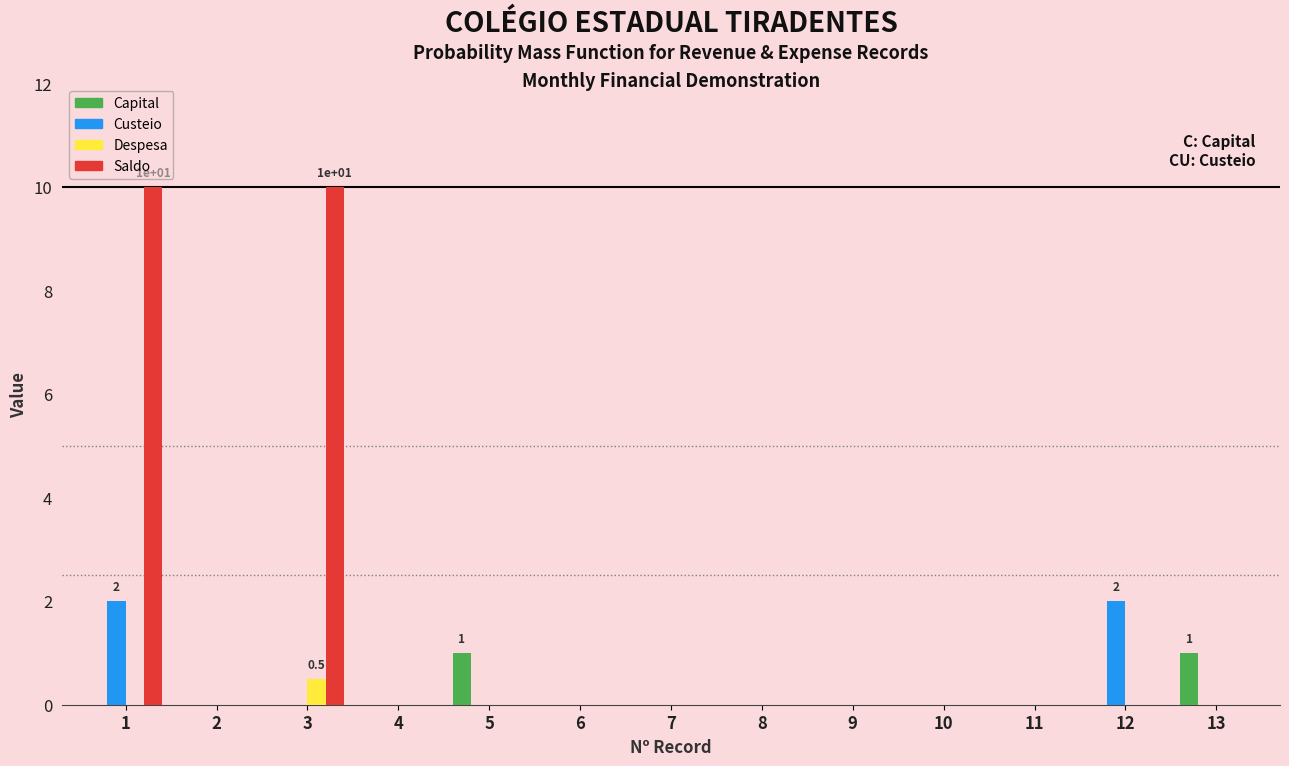

What is the greatest value displayed?

10.0